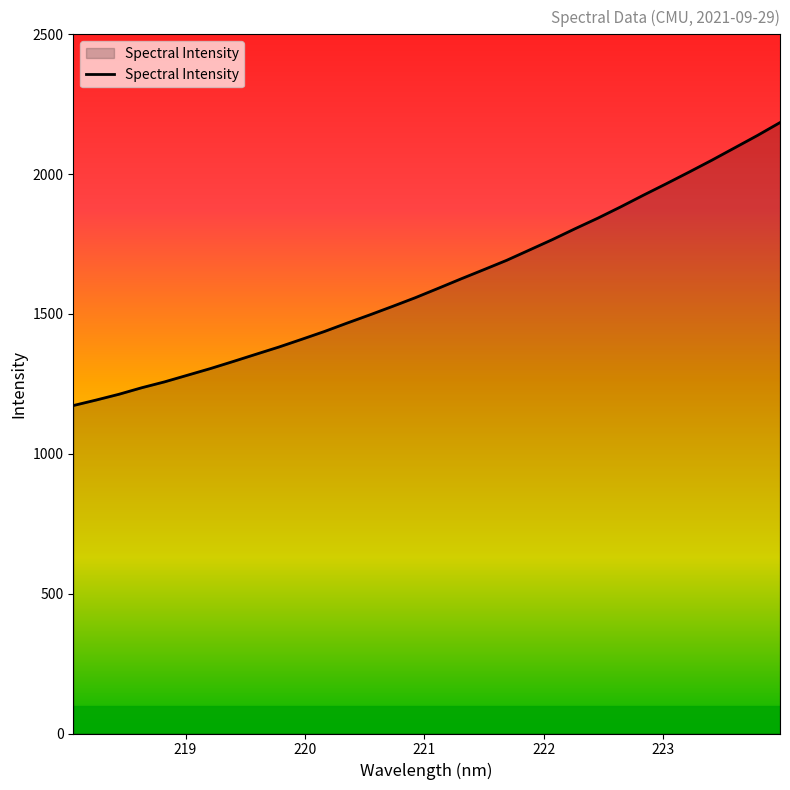

What is the difference between the maximum and minimum values?

1011.9